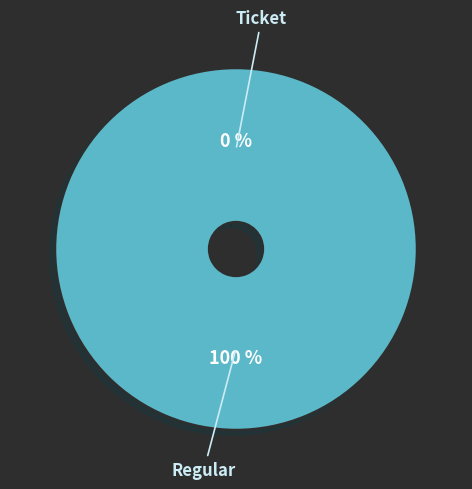

How many segments does this pie chart have?

2